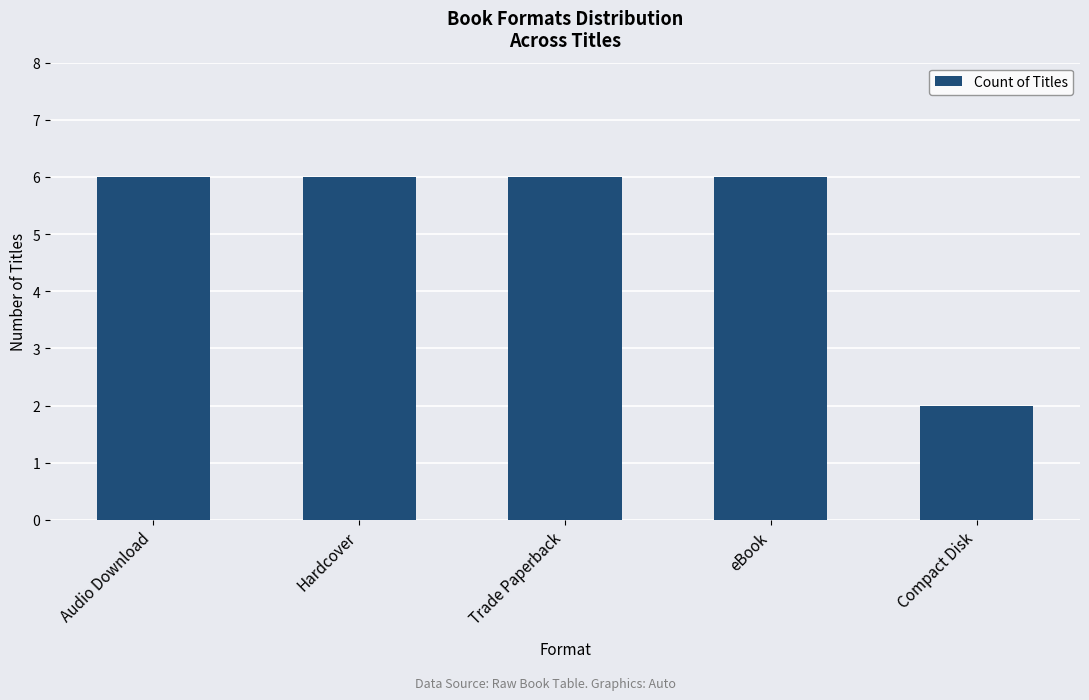

What position from the left is Trade Paperback?

3